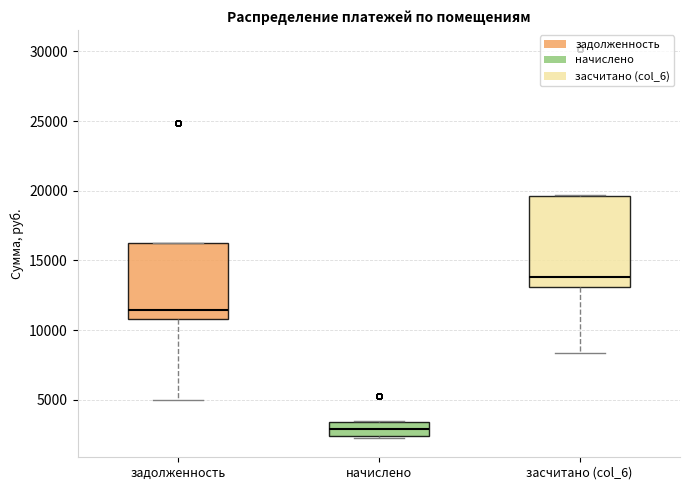

Where does the median line of the box for засчитано (col_6) sit on the y-axis? The values are not printed on the chart, so give them approximately, as read against the axis.

14000